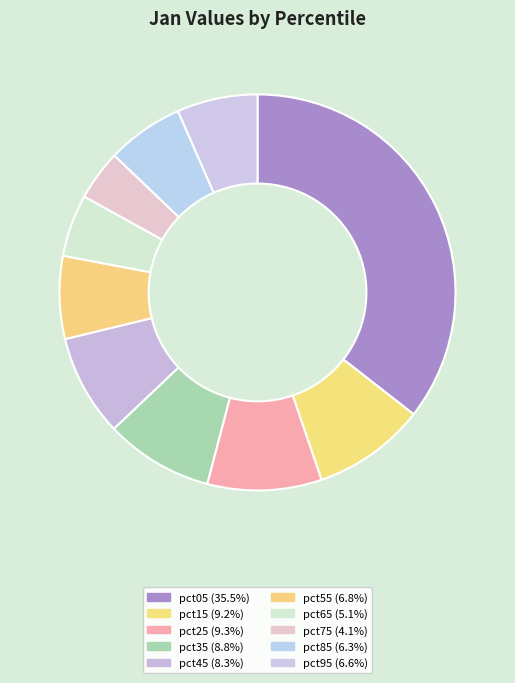

How many segments does this pie chart have?

10